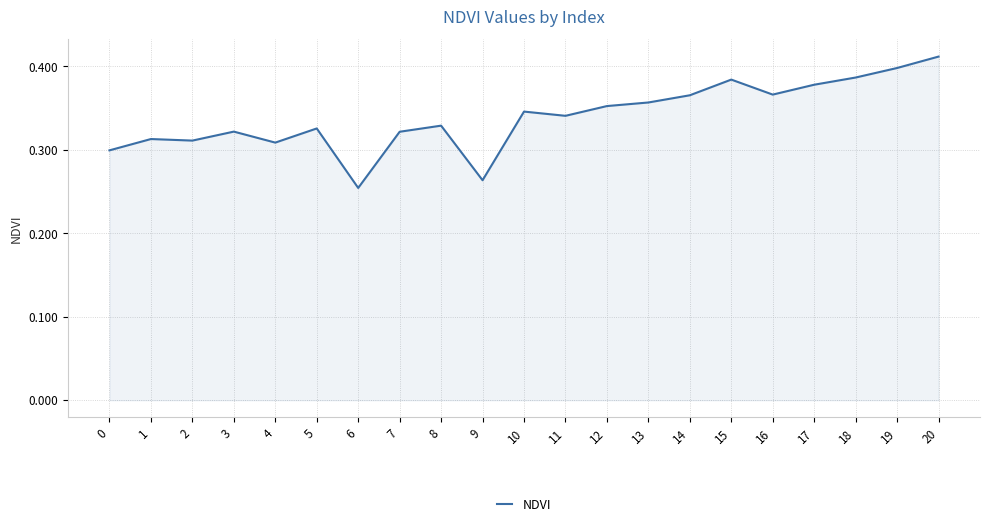

Where is the data nearest to the value 0?

6